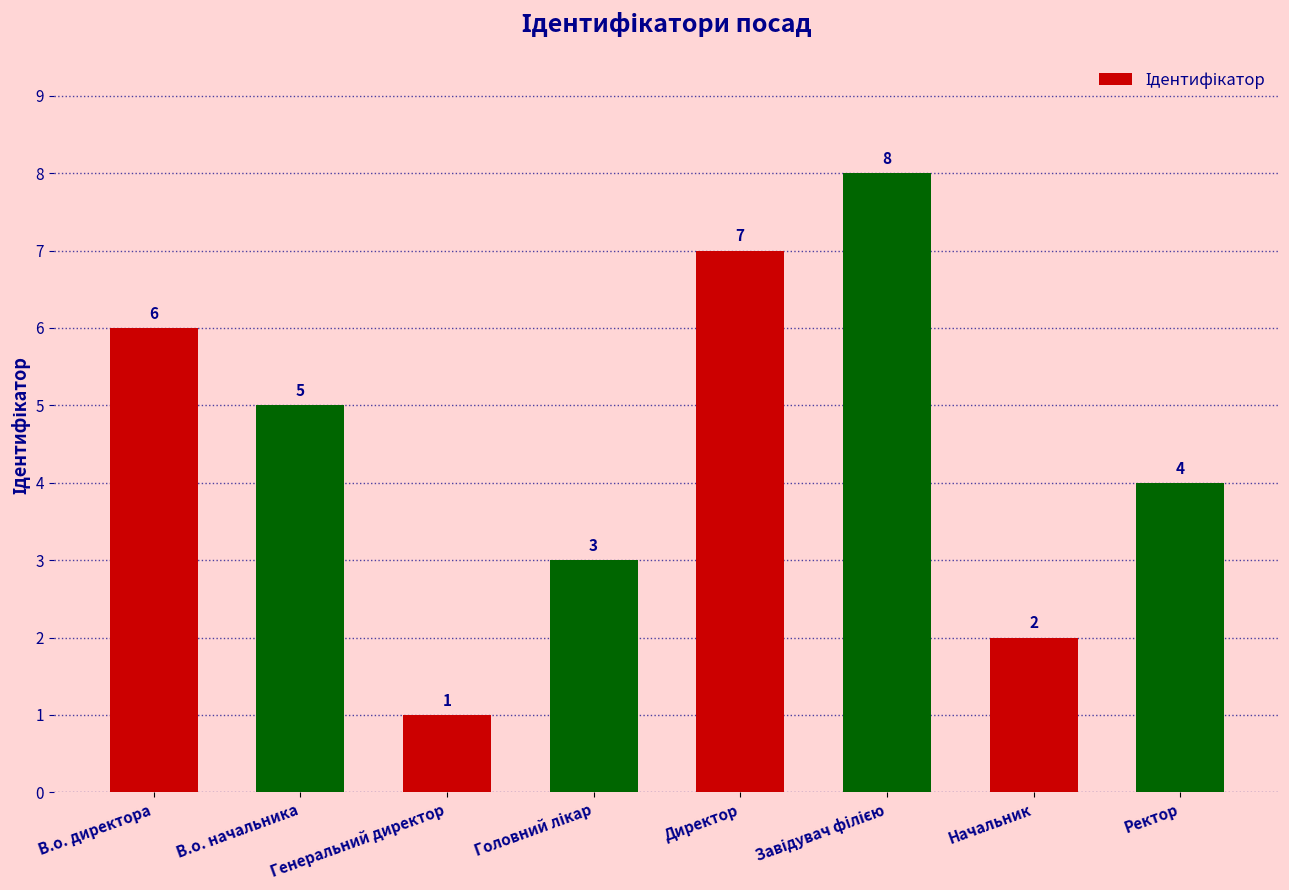

Approximately how many times larger is the value at Генеральний директор compared to Начальник?

0.5